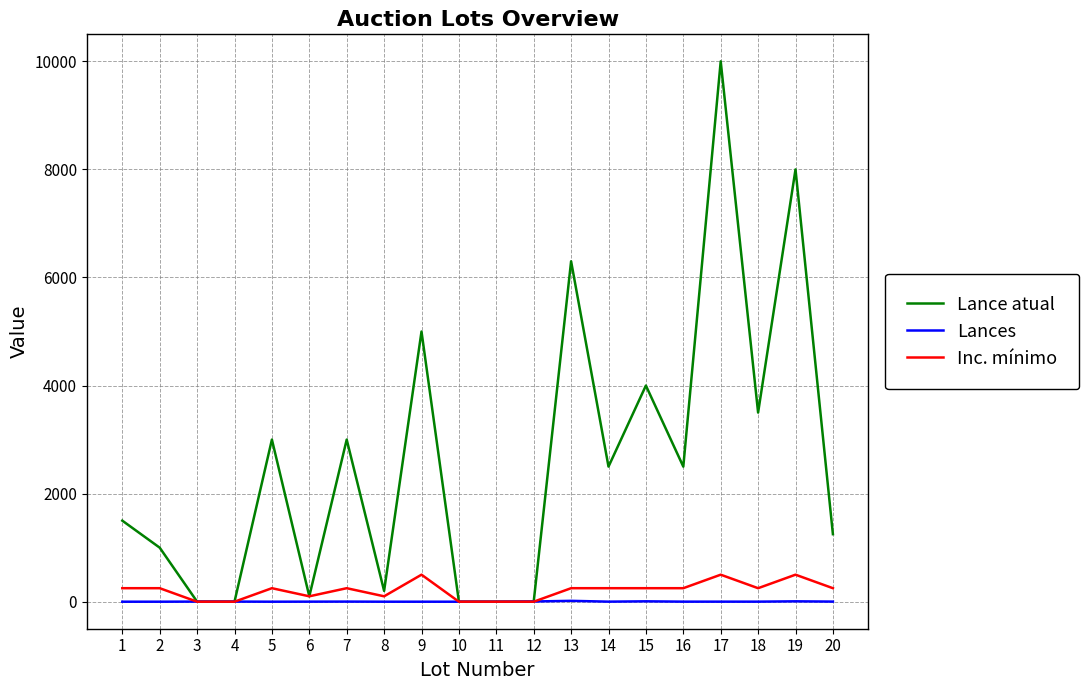

Which series has the largest total across all categories?

Lance atual